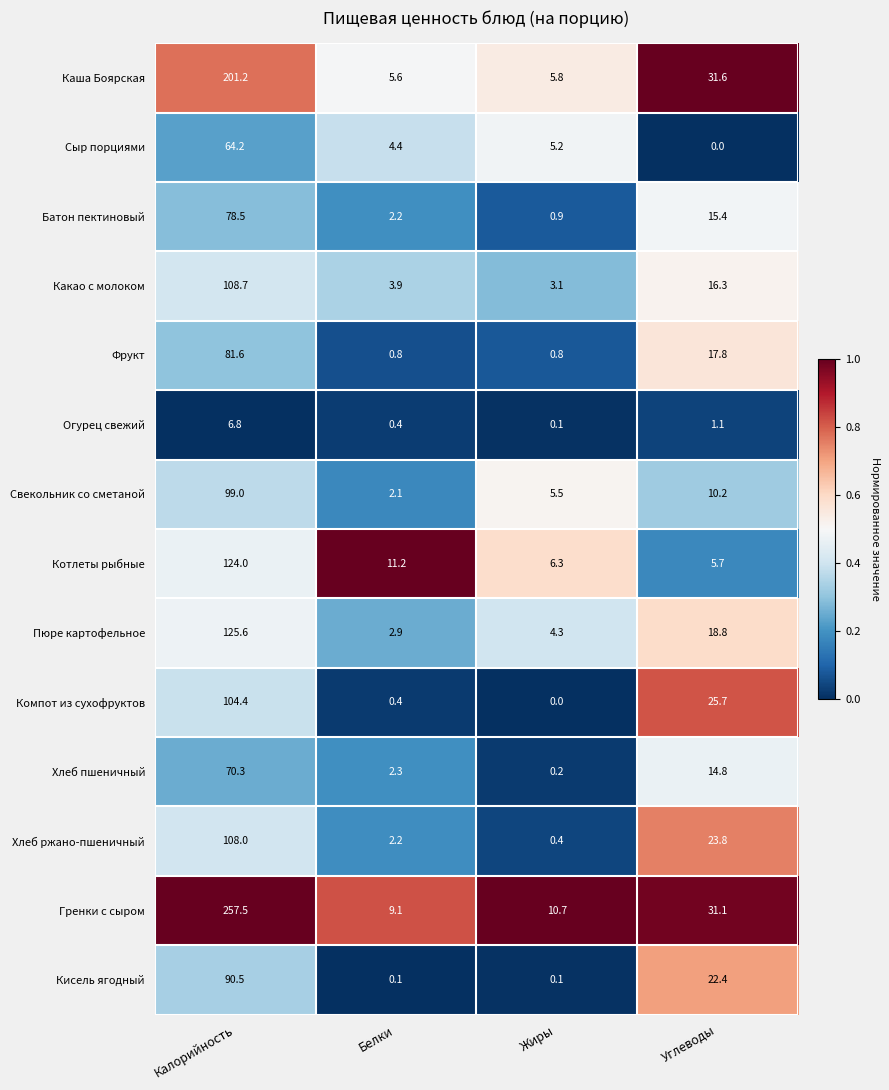

What value does the Пюре картофельное series have at Белки?

2.9